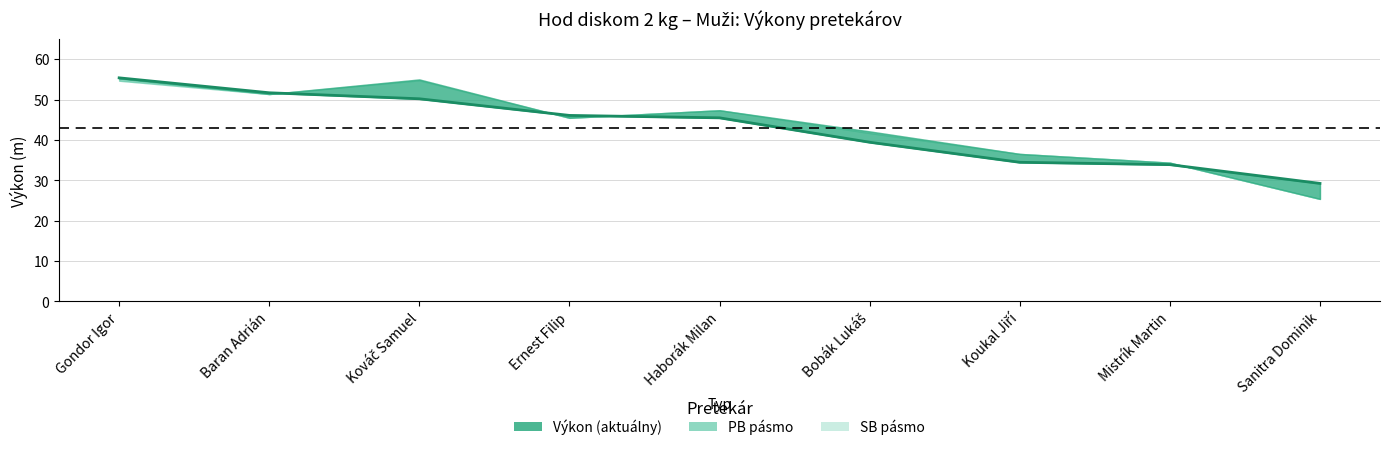

At which label does the data first exceed 45?

Gondor Igor